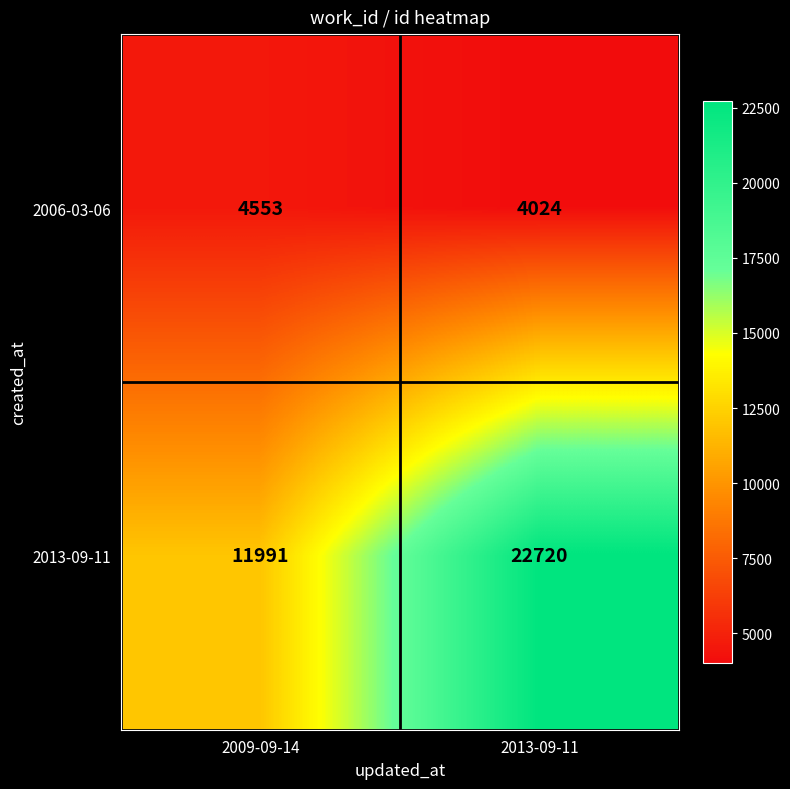

Which series has the largest total across all categories?

2013-09-11